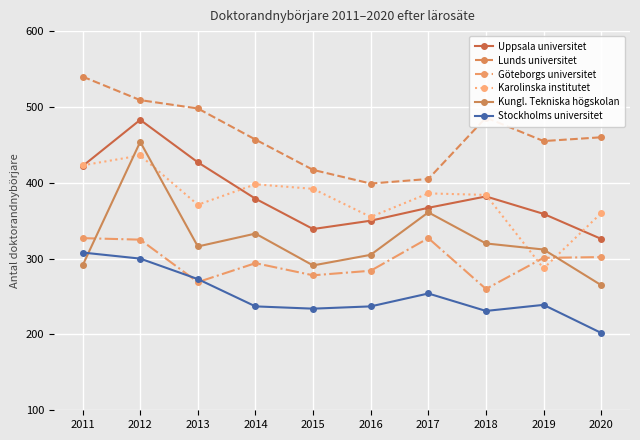

How many series are shown in this chart?

6